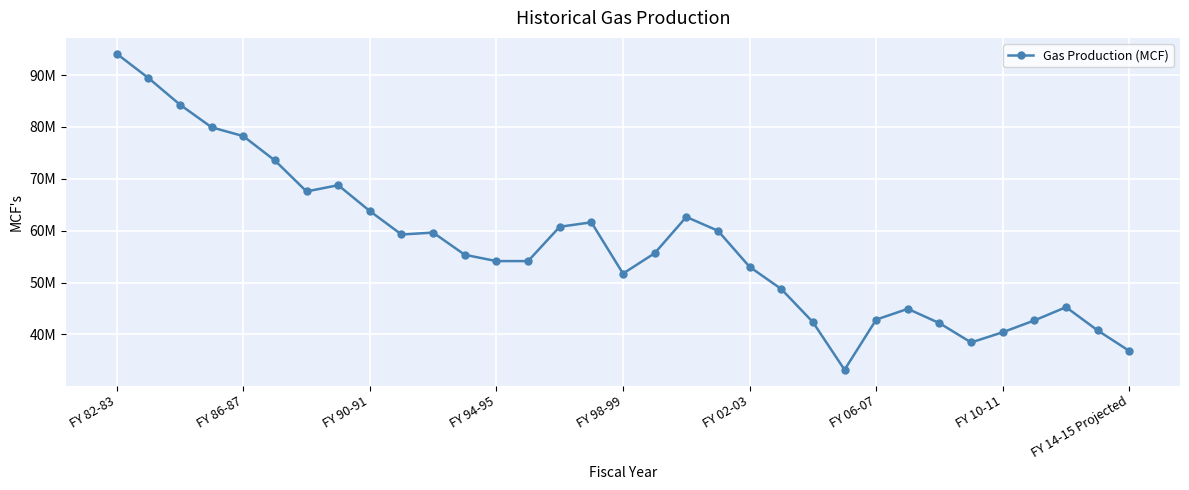

Does the chart display data point markers on the line(s)?

Yes